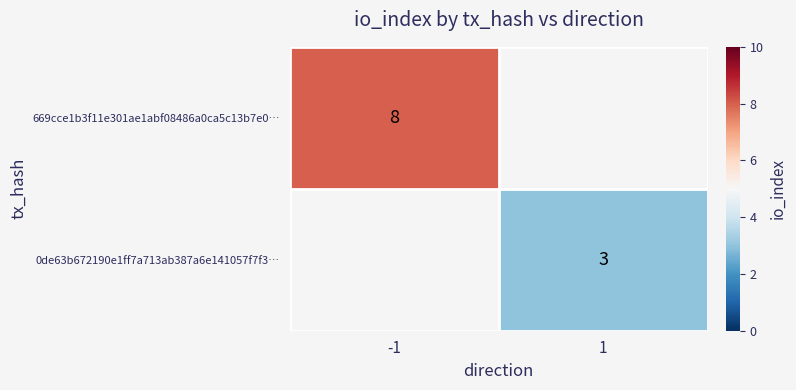

The value of 0de63b672190e1ff7a713ab387a6e141057f7f3… at 1 is 1. True or false?

False